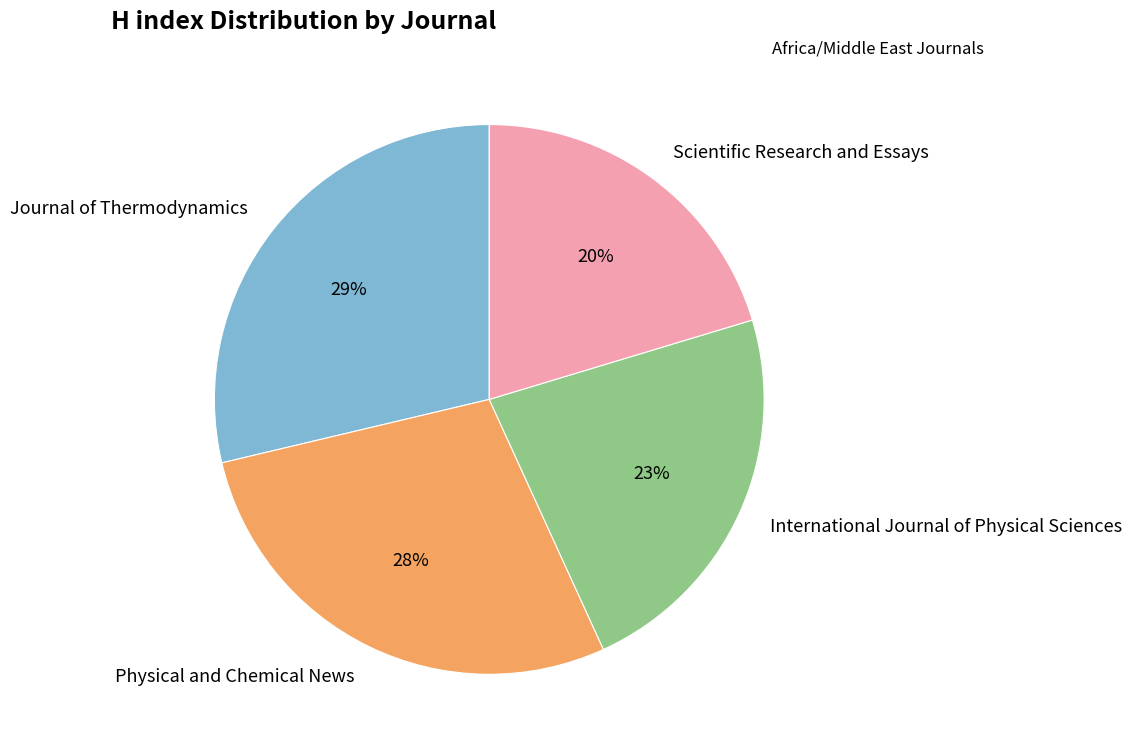

True or false: Journal of Thermodynamics accounts for 29% of the total.

True